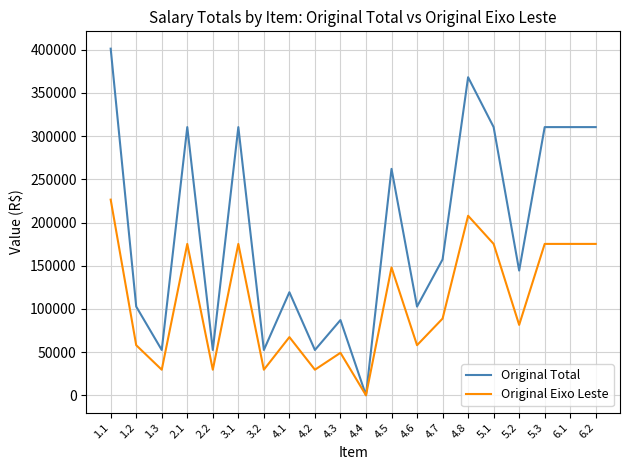

What is the greatest value displayed?

401266.0